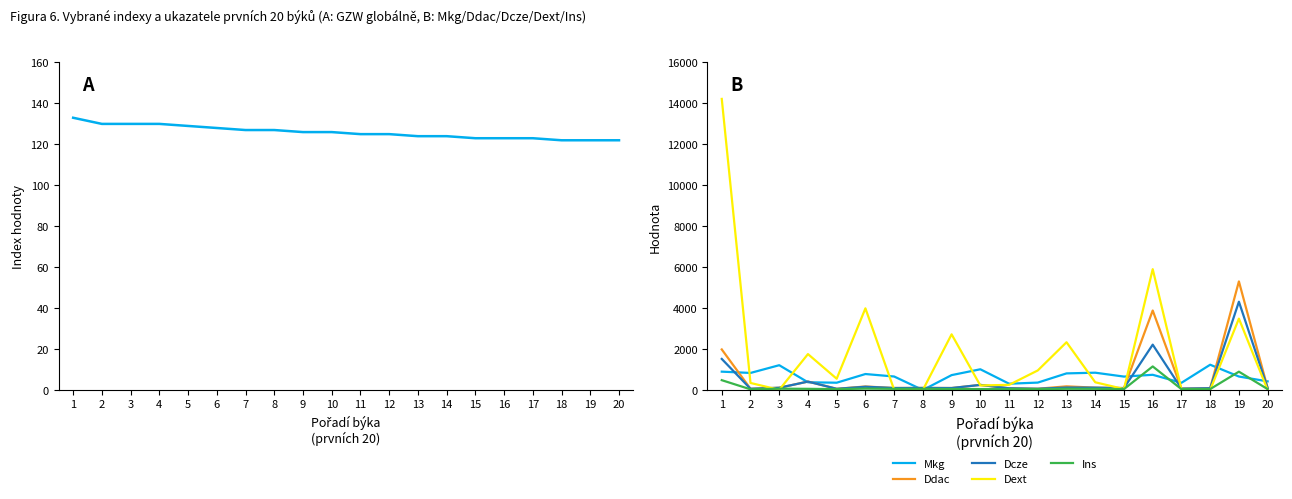

Reading left to right, what are all the values shown in this chart?

GZW: 133	130	130	130	129	128	127	127	126	126	125	125	124	124	123	123	123	122	122	122
Mkg: 898	835	1213	379	358	782	661	0	729	1014	309	364	813	847	657	745	353	1236	660	423
Ddac: 1983	62	111	413	60	173	99	102	98	251	85	63	180	116	96	3884	70	88	5306	97
Dcze: 1520	62	111	413	60	161	99	102	98	251	85	63	122	116	96	2217	70	88	4314	97
Dext: 14221	346	11	1756	552	3991	15	5	2721	224	253	958	2335	379	48	5905	39	6	3488	3
Ins: 482	35	65	59	43	70	59	61	51	47	50	44	62	60	45	1153	43	47	897	45